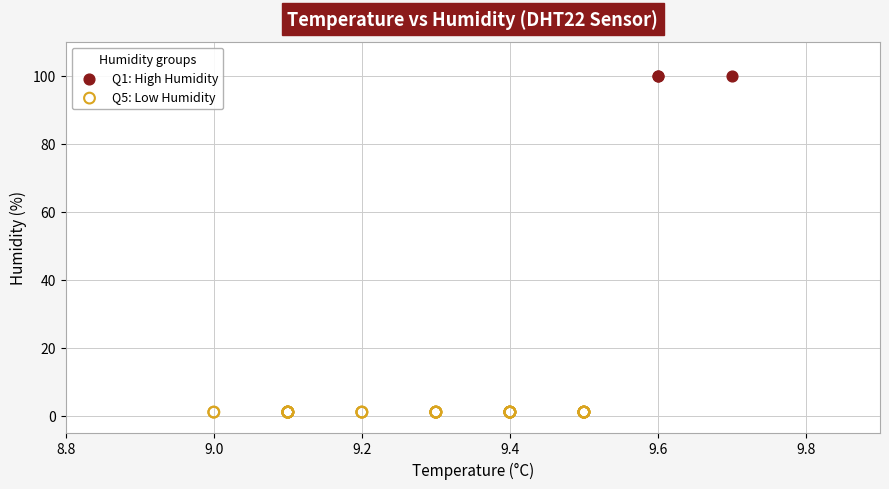

Which series reaches the maximum Y coordinate?

Q1: High Humidity